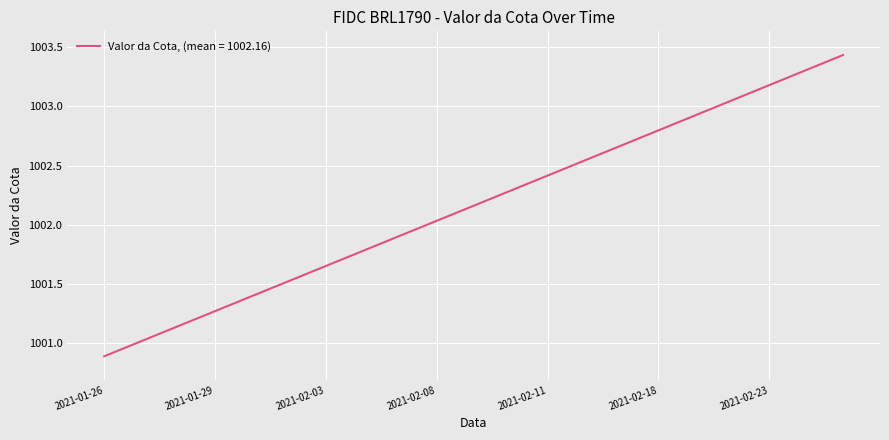

What is the difference between the maximum and minimum values?

2.5